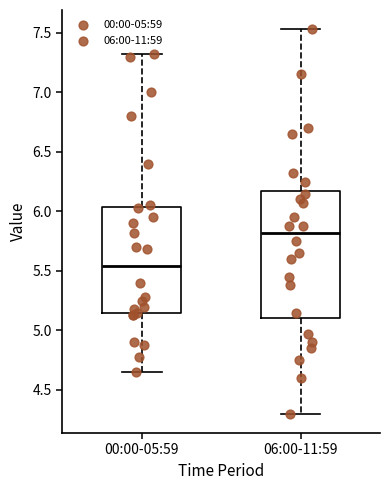

Which box's median line is the lowest?

00:00-05:59